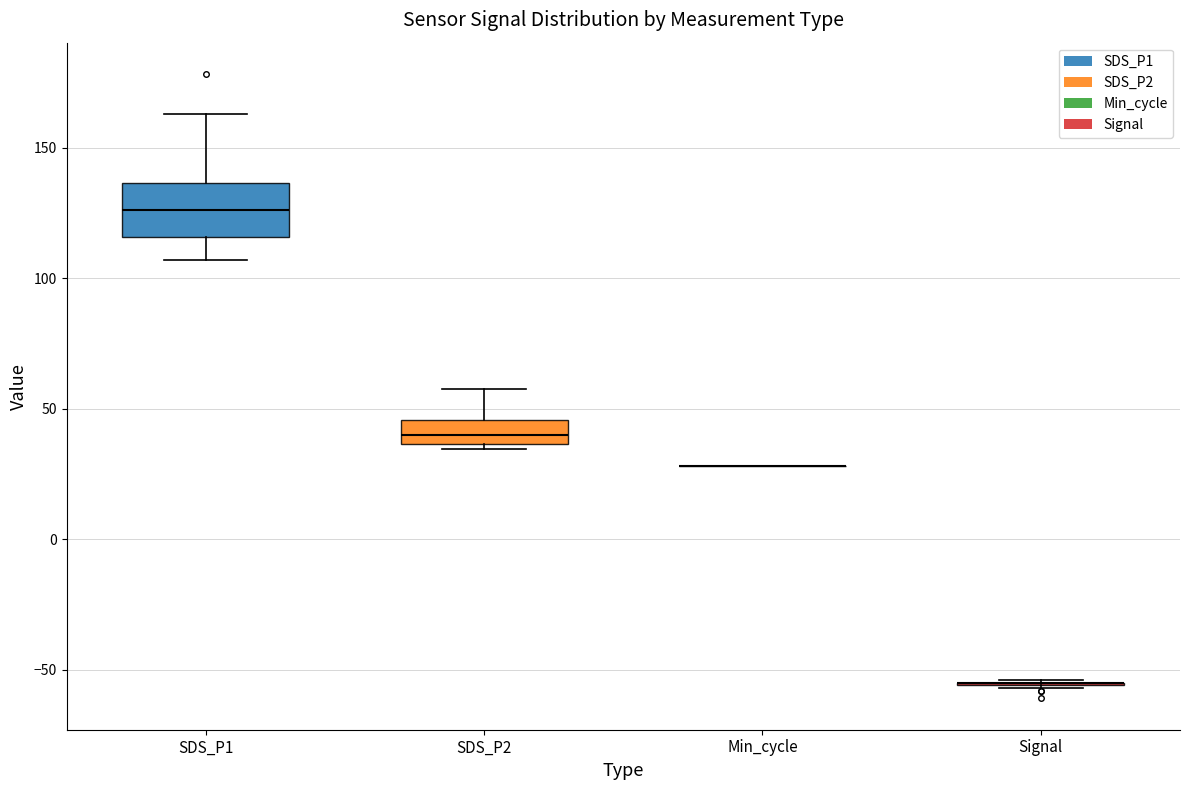

Reading left to right, read every box against the y-axis: the position of its median line, the range the box covers, and the ends of its whiskers. The values are not printed on the chart, so give them approximately, as read against the axis.

SDS_P1: median 125, box 115 to 135, whiskers 105 to 165
SDS_P2: median 40, box 35 to 45, whiskers 35 (just below the box's lower edge) to 60
Min_cycle: box collapsed to a line at 30, whiskers 30 to 30
Signal: box collapsed to a line at -55, whiskers -55 to -55